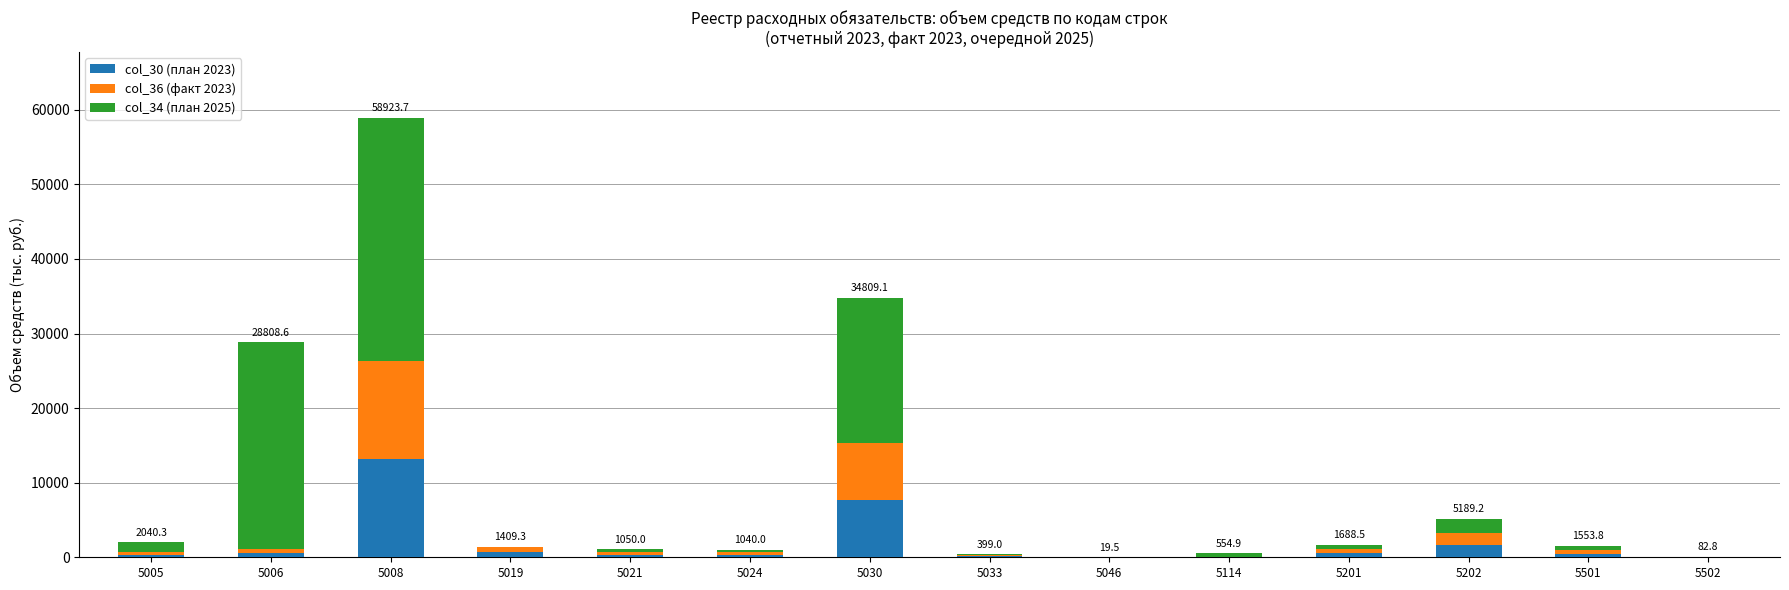

At which category is the sum across all series the highest?

5008